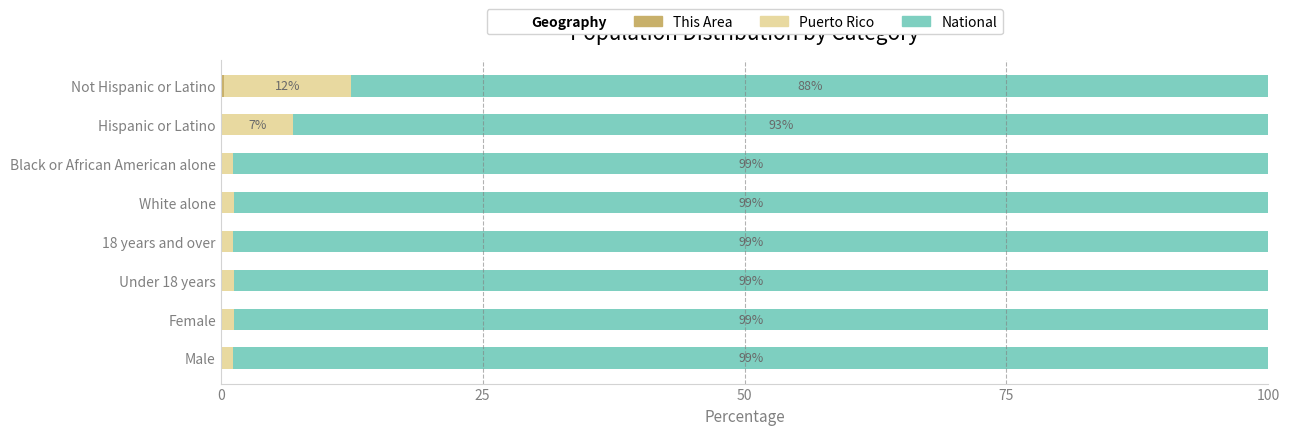

What is the value of the Puerto Rico bar at the 5th from the left?

1.2